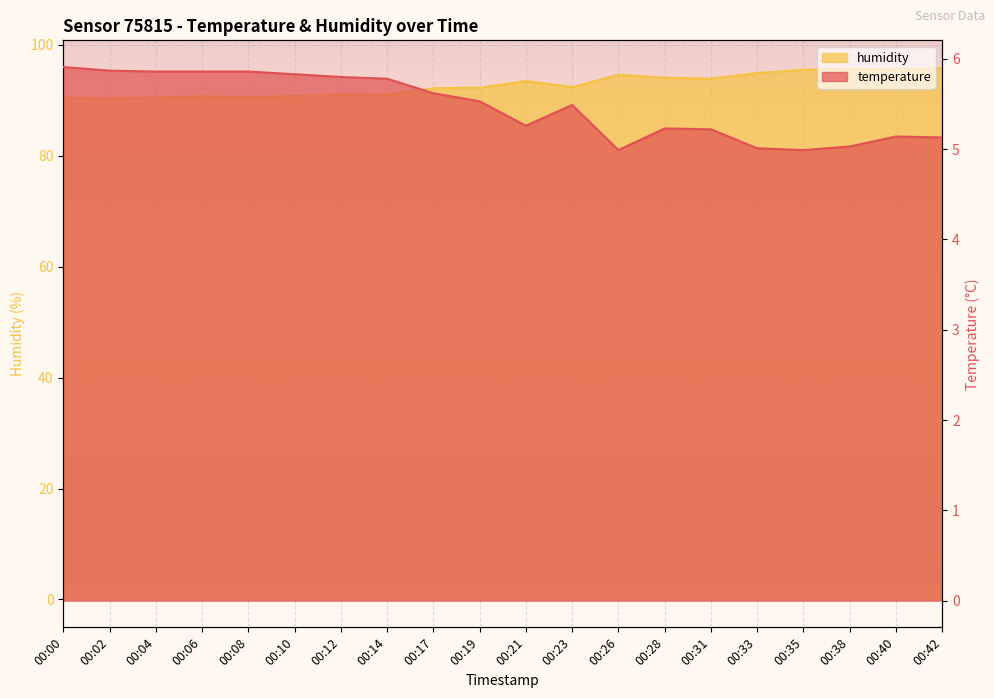

Reading left to right, transcribe all the data shown in this chart.

temperature: 5.9	5.9	5.9	5.9	5.9	5.8	5.8	5.8	5.6	5.5	5.3	5.5	5.0	5.2	5.2	5.0	5.0	5.0	5.1	5.1
humidity: 90.5	90.4	90.5	90.8	90.6	90.8	91.1	91.0	92.2	92.3	93.5	92.4	94.6	94.1	93.9	94.9	95.5	95.7	95.6	95.8